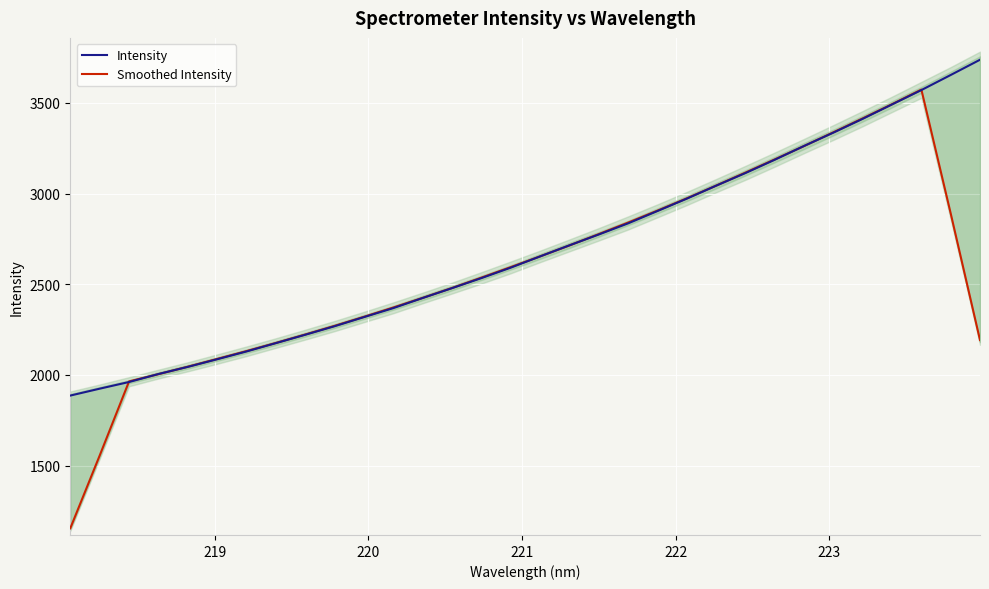

Count the number of categories in the chart.

32